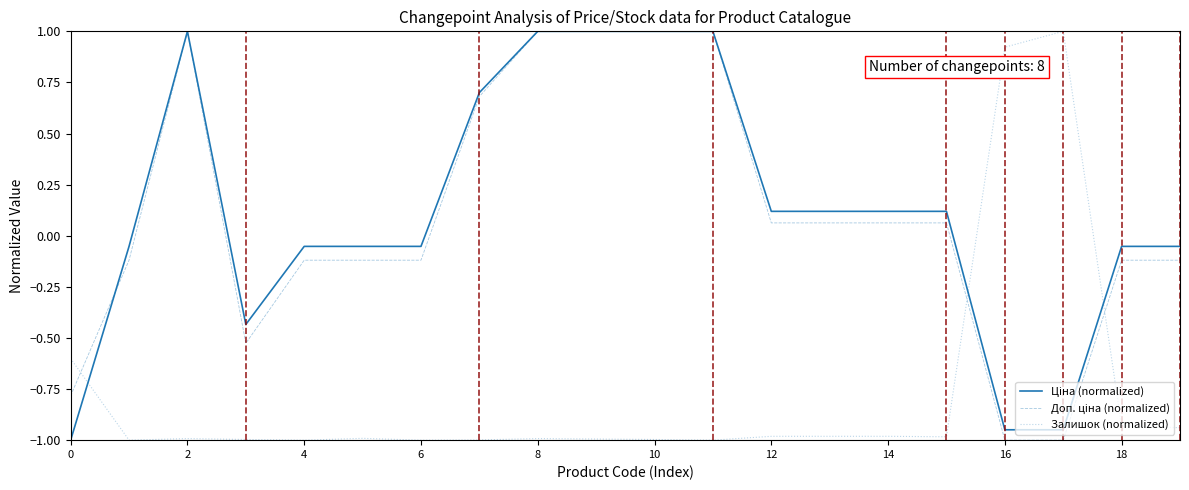

What is the minimum value for Залишок (normalized)?

-1.0